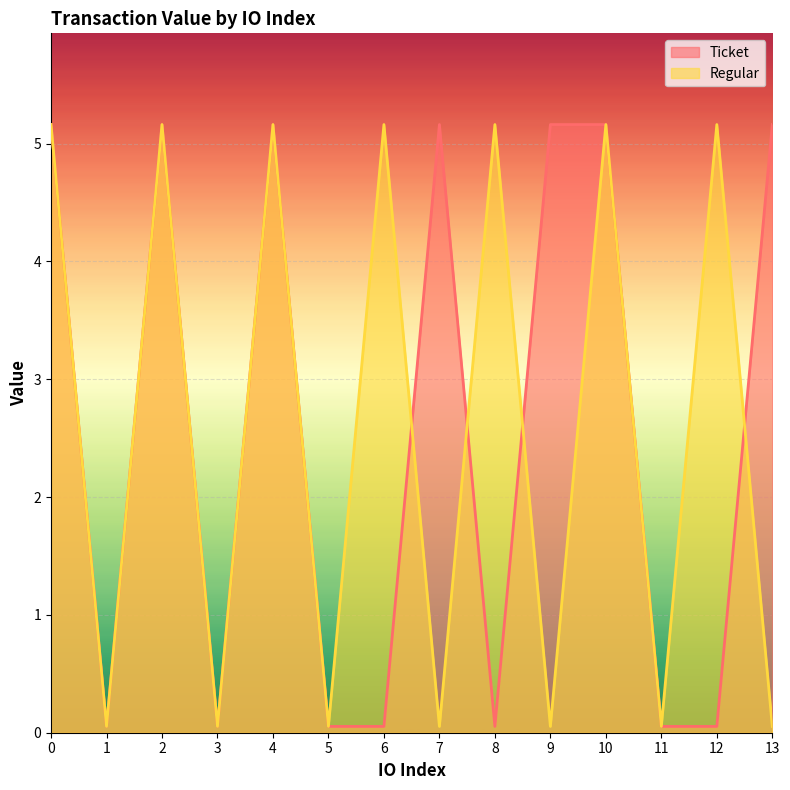

The value of Regular at 7 is 0.0. True or false?

False